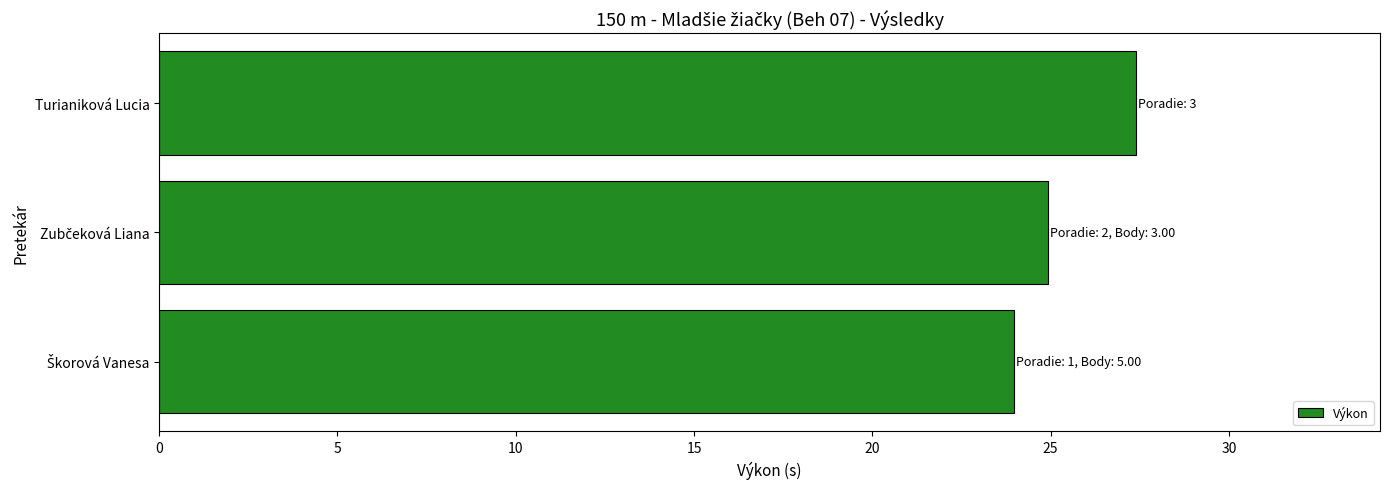

Reading bottom to top, extract all data points from this chart.

24.0	24.9	27.4